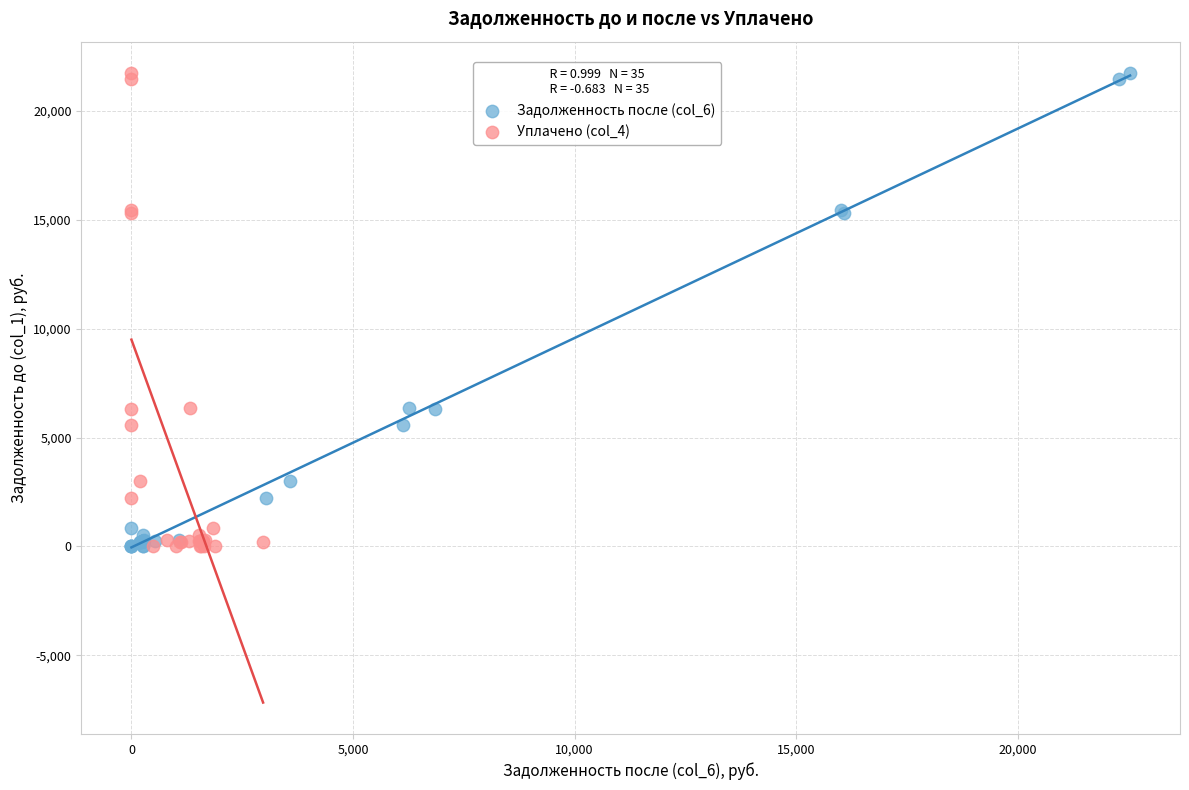

What are all the series names shown in the legend?

Задолженность после (col_6), Уплачено (col_4)